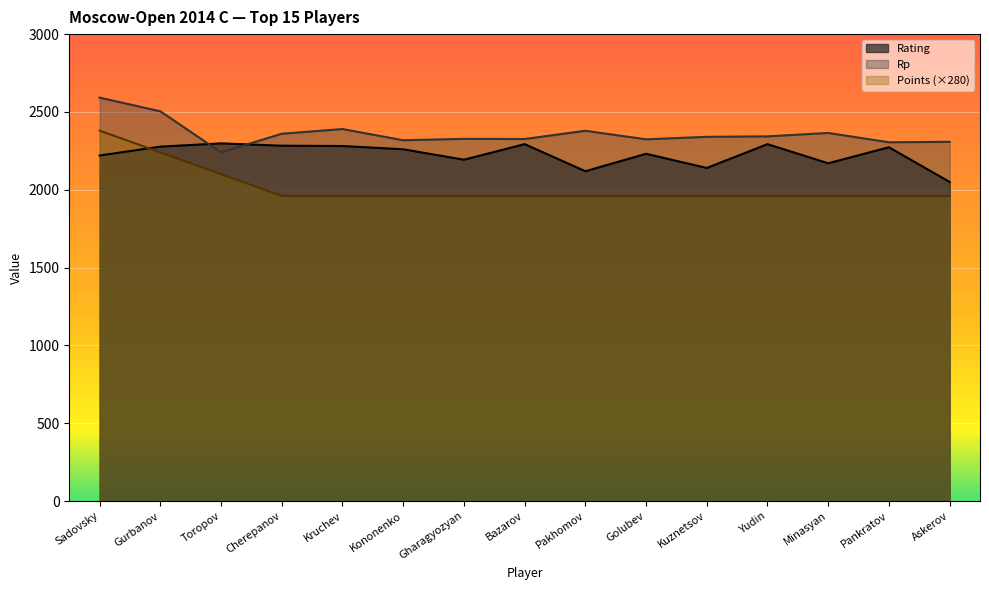

What position from the right is Minasyan?

3